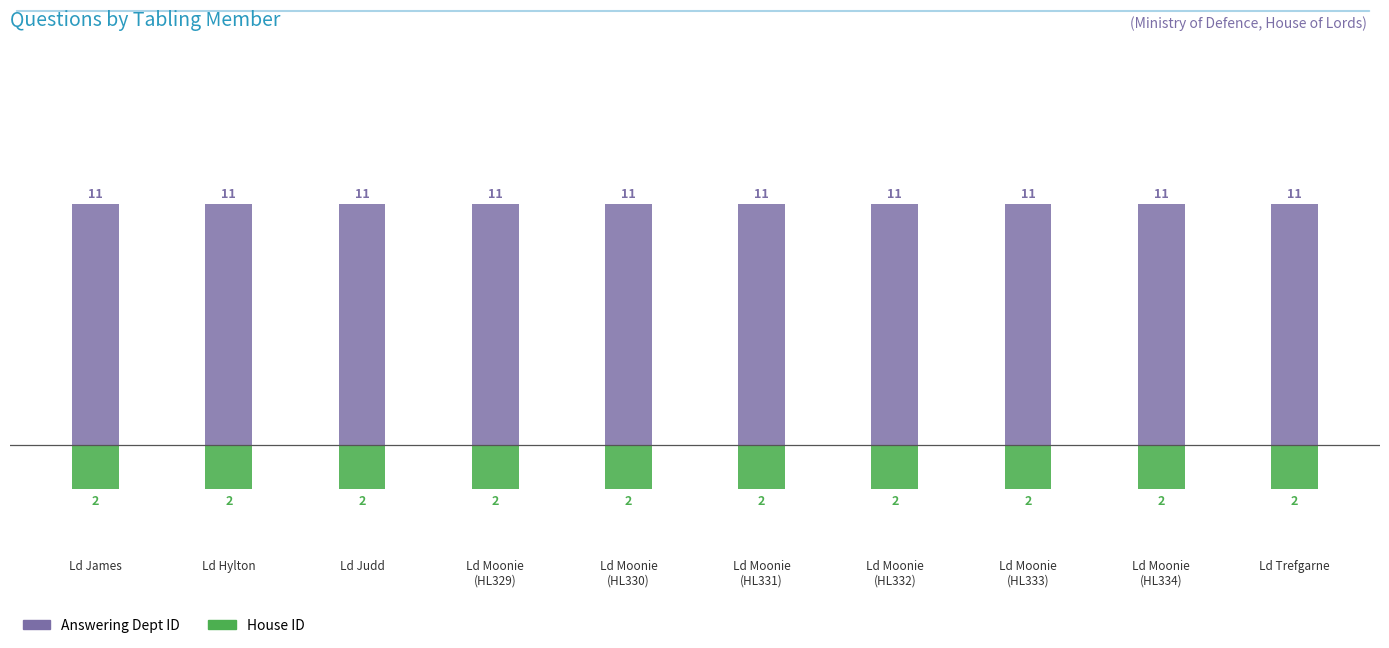

Which series has the largest range (max minus min)?

Answering Dept ID